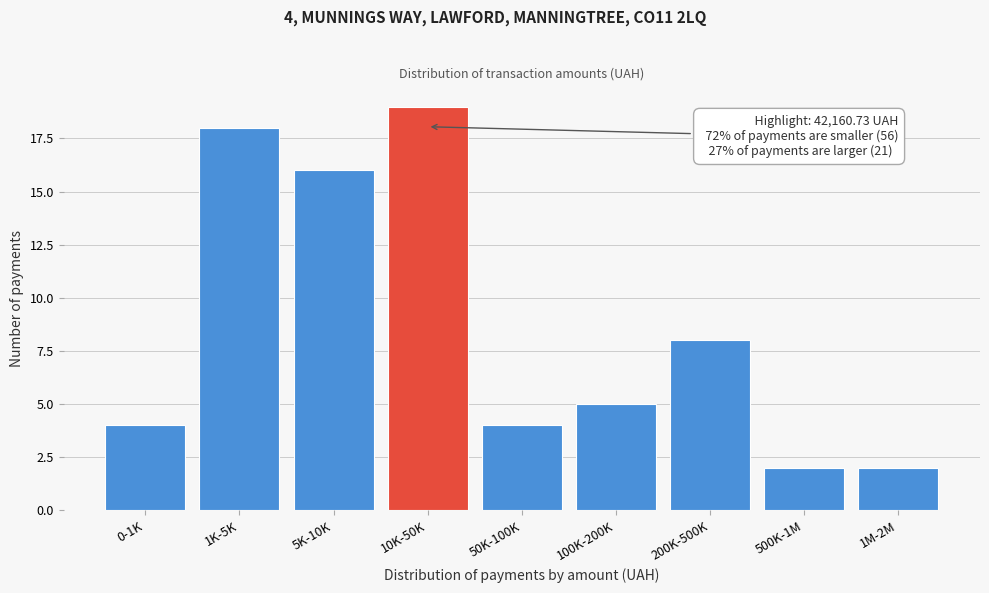

Reading left to right, extract all data points from this chart.

4	18	16	19	4	5	8	2	2